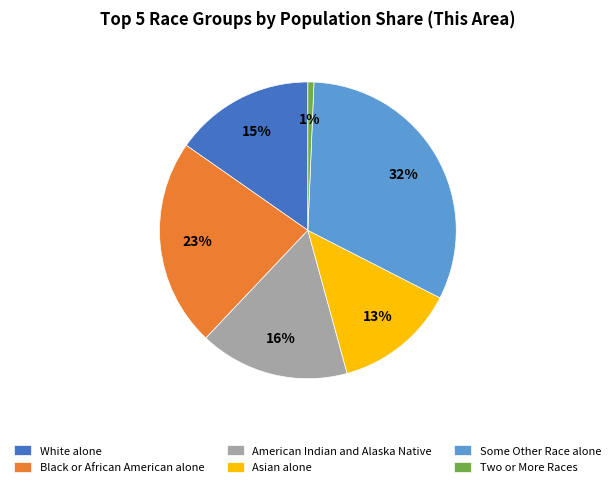

Does White alone account for over 50% of the chart?

No